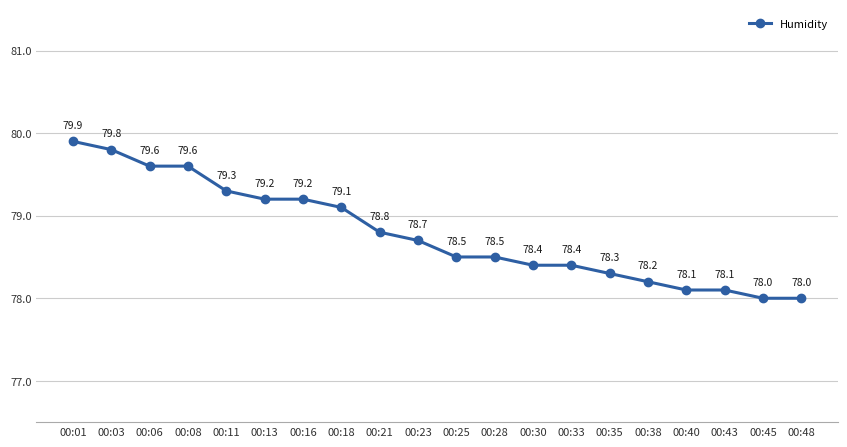

What is the difference between the second highest and minimum values?

1.8